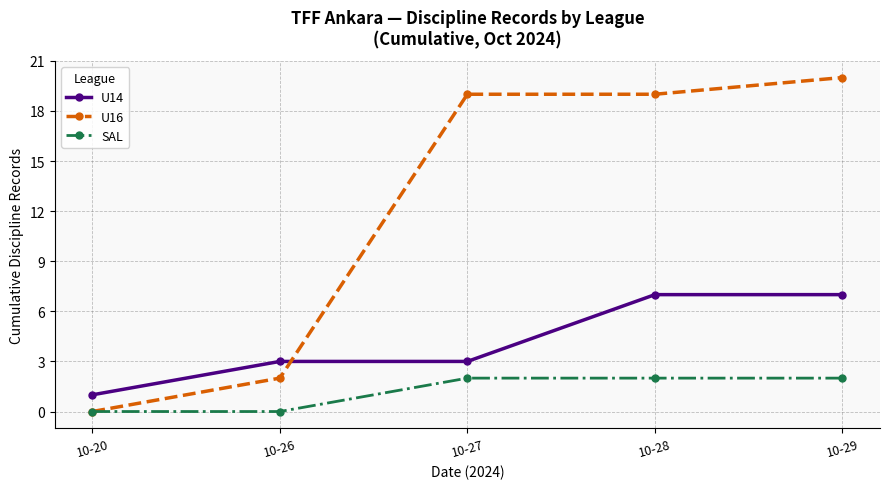

What is the difference between the U14 values at 10-29 and 10-26?

4